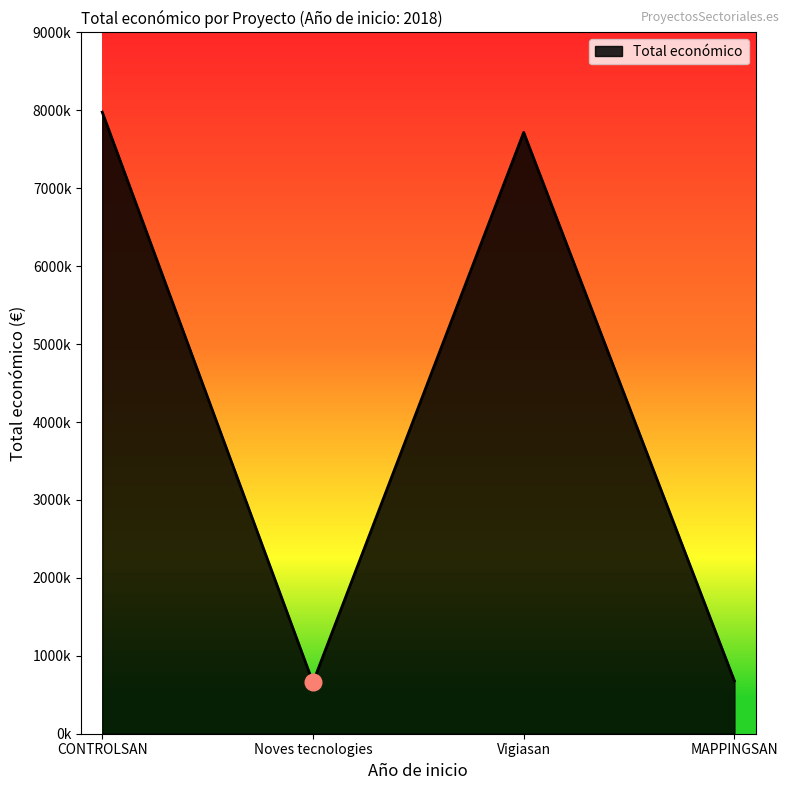

List the labels in order of value, largest first.

CONTROLSAN, Vigiasan, MAPPINGSAN, Noves tecnologies